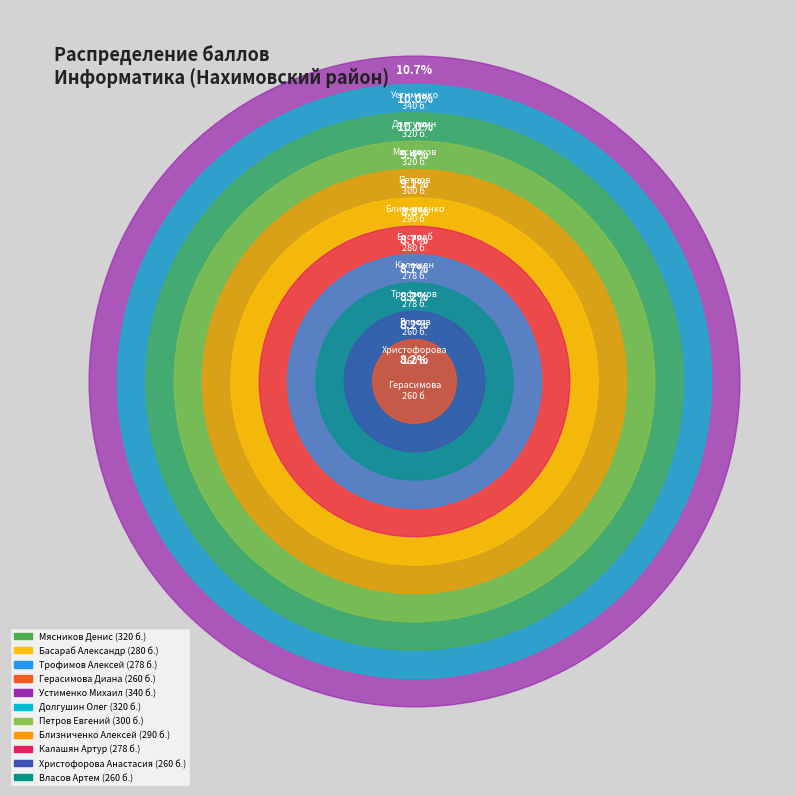

Rank the categories by value from lowest to highest.

Герасимова Диана, Христофорова Анастасия, Власов Артем, Трофимов Алексей, Калашян Артур, Басараб Александр, Близниченко Алексей, Петров Евгений, Мясников Денис, Долгушин Олег, Устименко Михаил